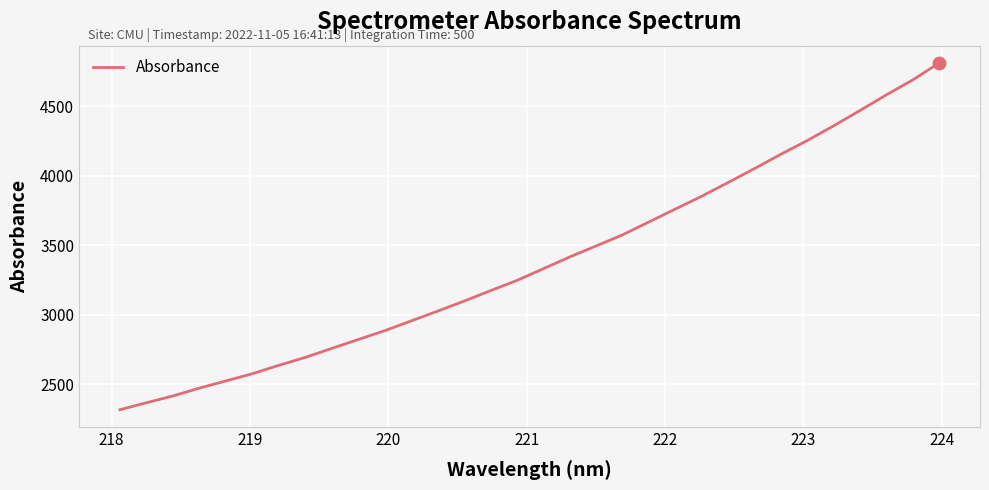

What is the difference between the maximum and minimum values?

2492.6